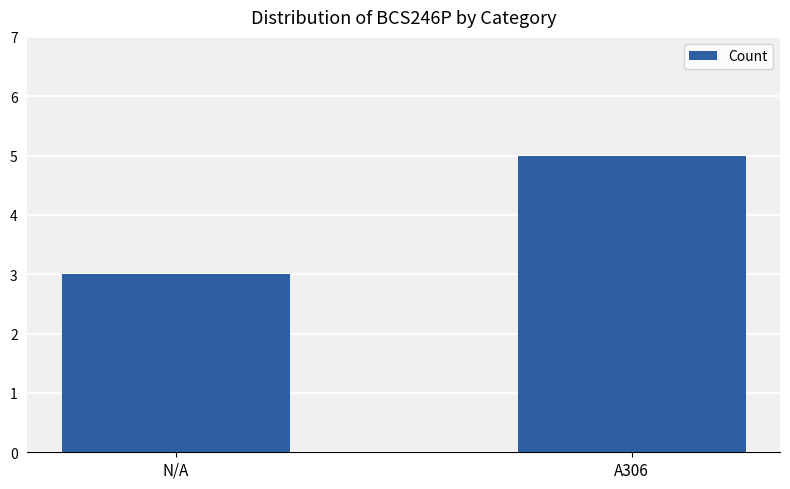

Which has a higher value, A306 or N/A?

A306